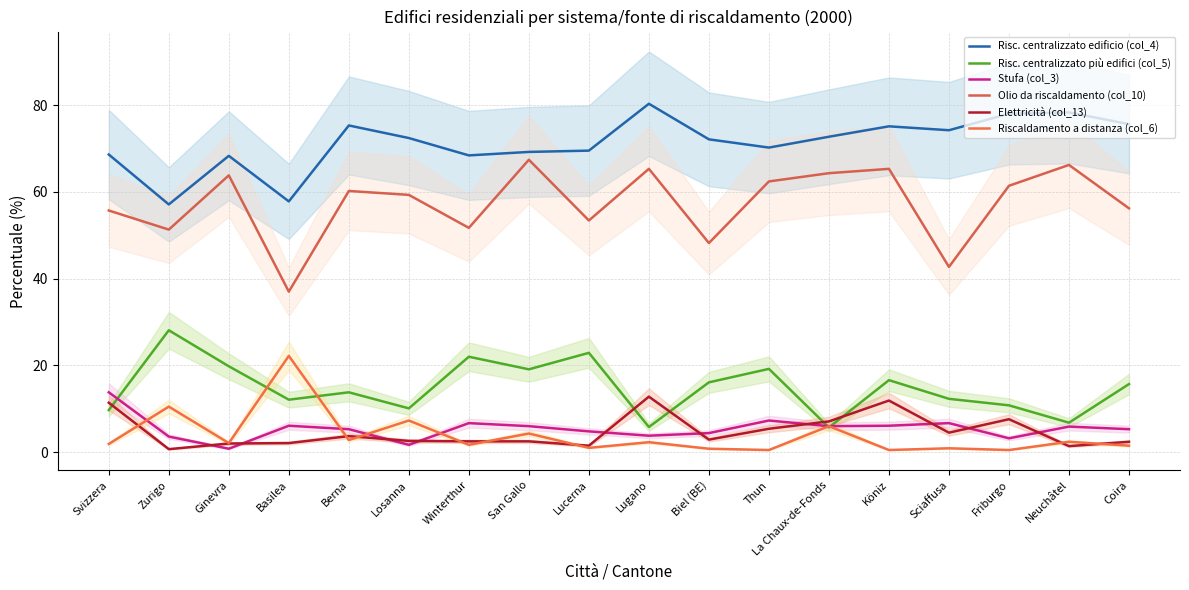

The value of Elettricità (col_13) at Lucerna is 1.5. True or false?

True